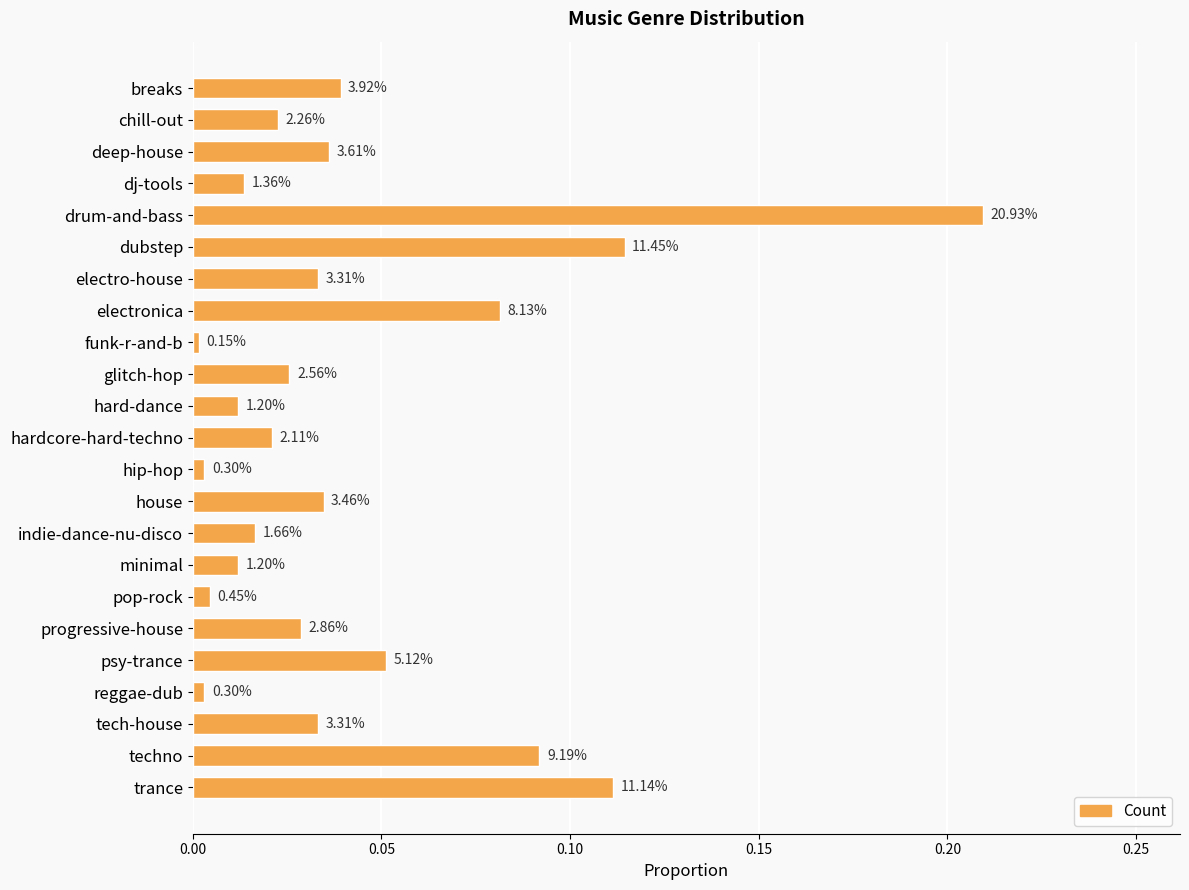

Are the bars horizontal?

Yes